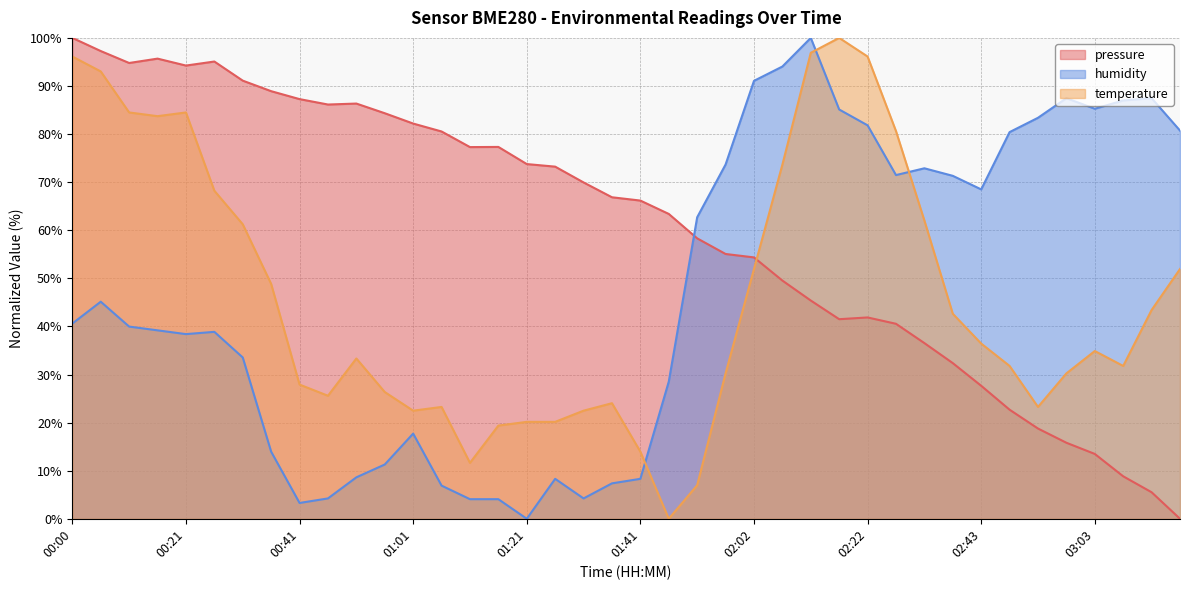

What is the difference between the maximum and minimum values in the pressure series?

100.0